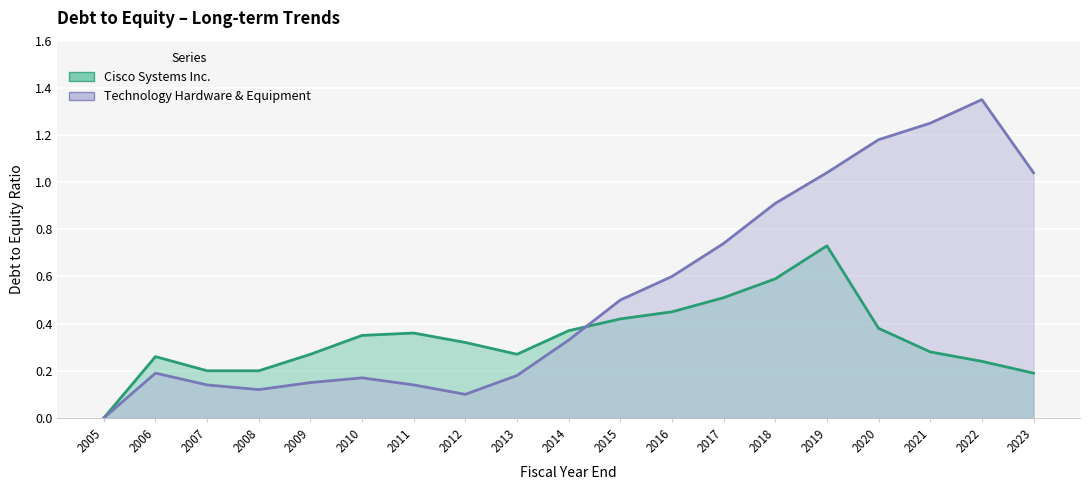

The value of Technology Hardware & Equipment at 2016 is 1.0. True or false?

False